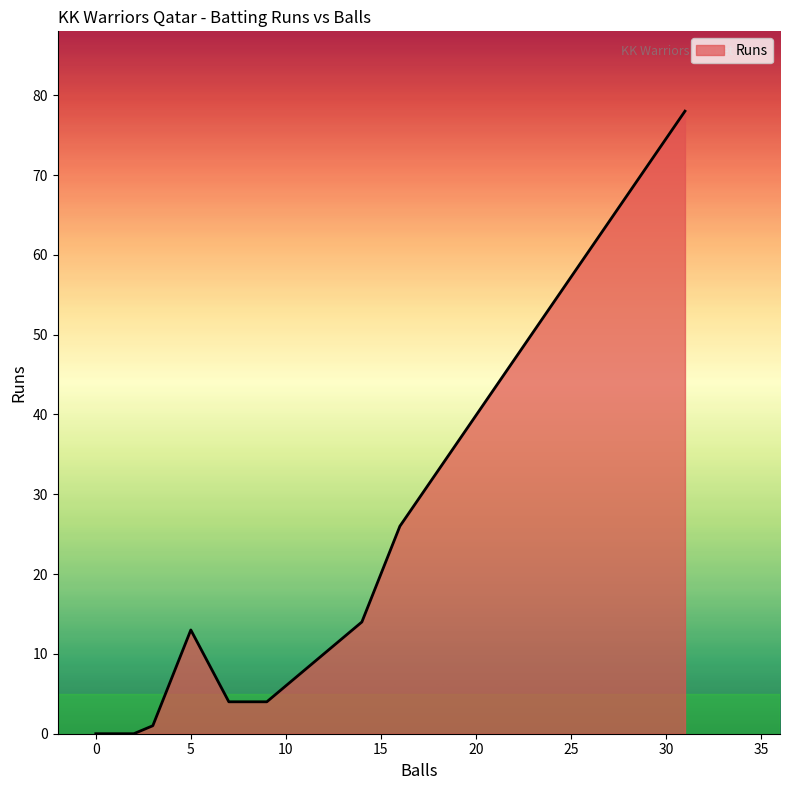

True or false: the data shows 20 at Ubaid Antony.

False